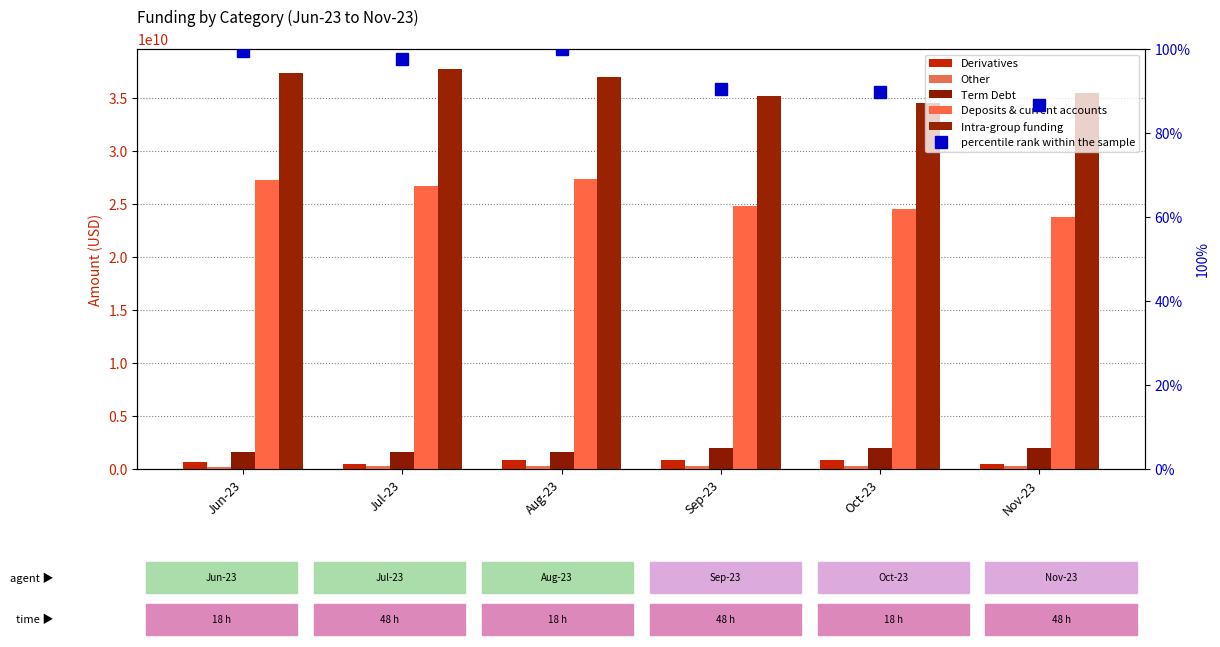

Which series has the widest spread of values?

Deposits & current accounts